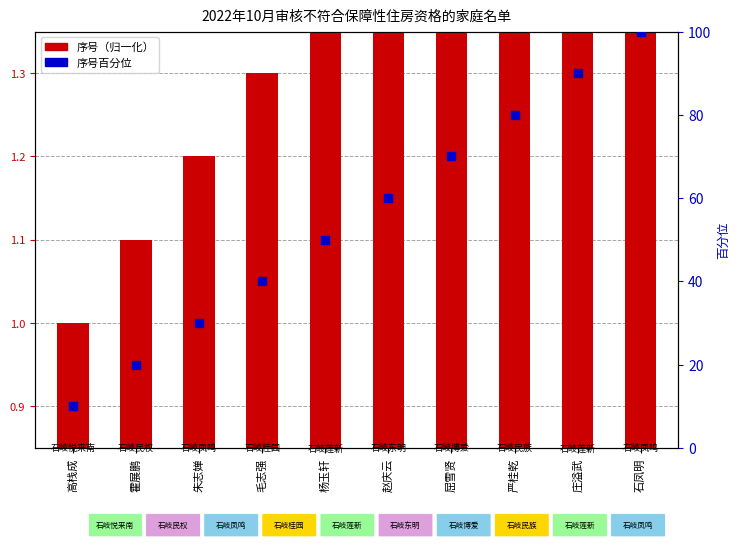

Which series has the largest Y range (max minus min)?

序号百分位